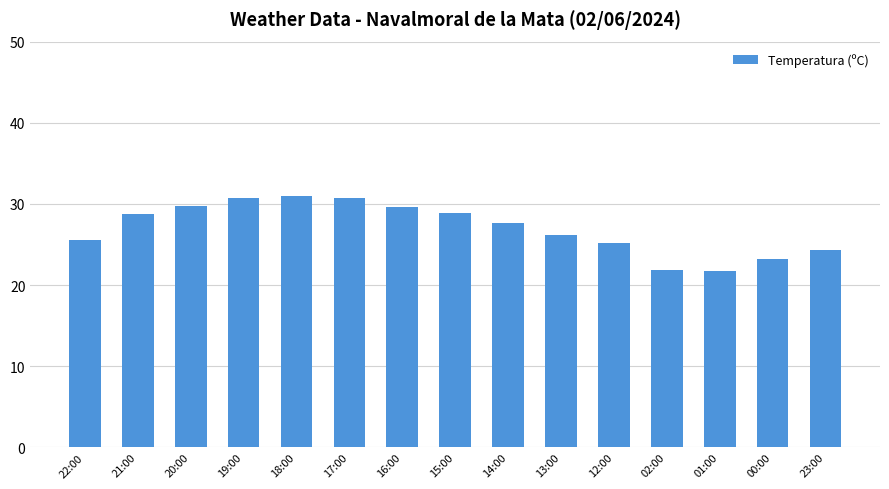

Approximately how many times larger is the value at 01:00 compared to 02:00?

1.0